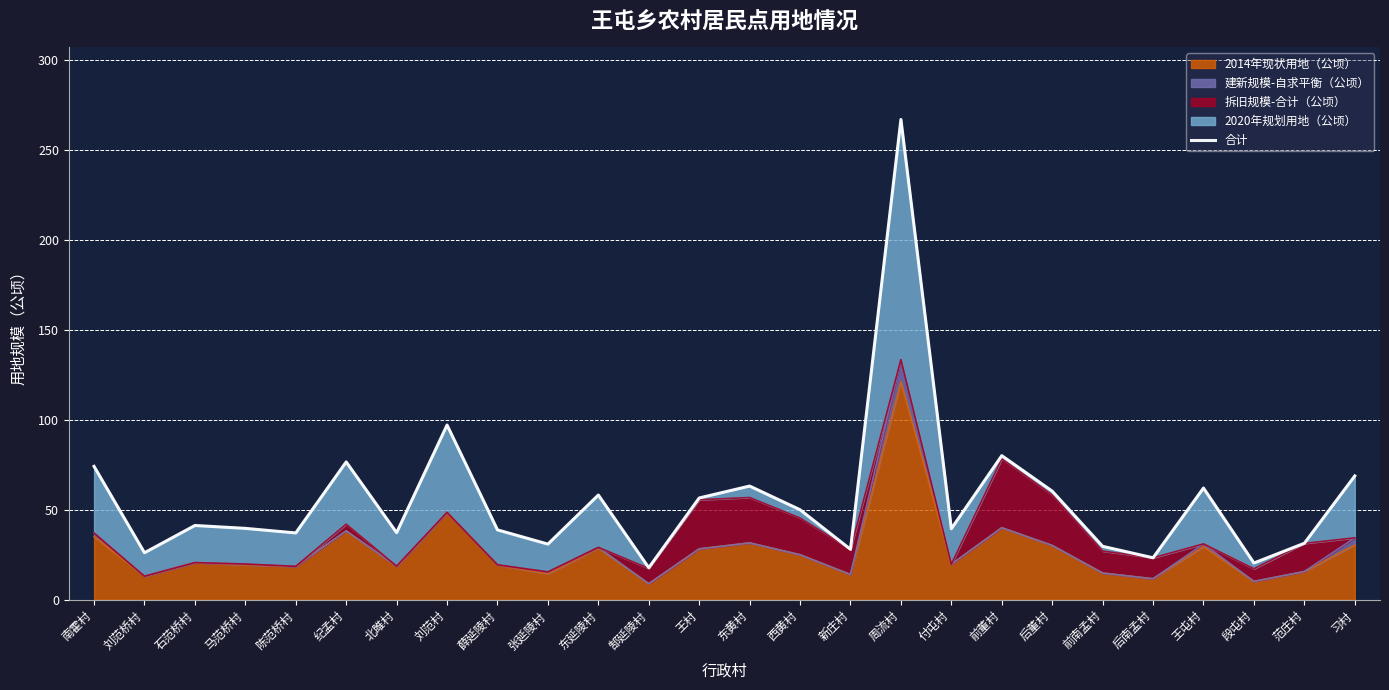

What position from the right is 张延陵村?

17